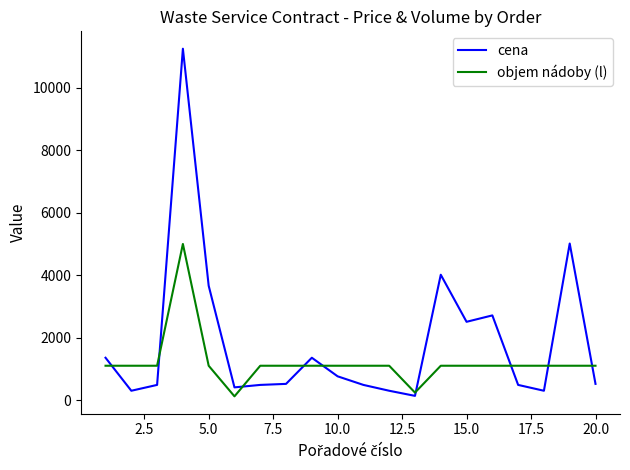

List the series in order of their peak value, lowest first.

objem nádoby (l), cena